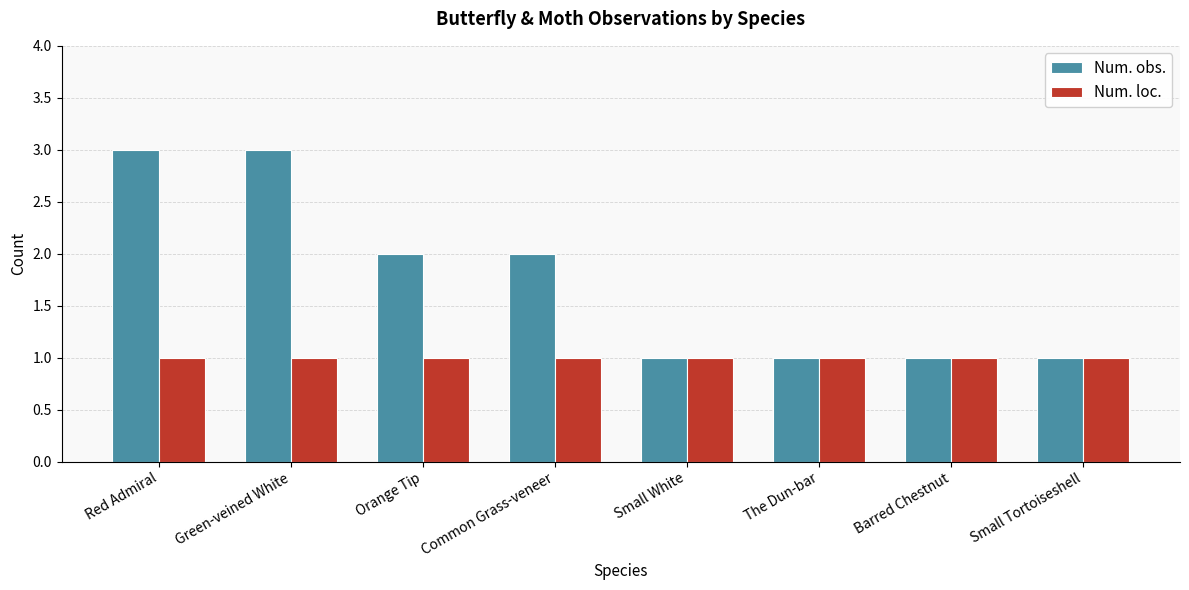

What is the difference between the Num. obs. values at Orange Tip and Red Admiral?

1